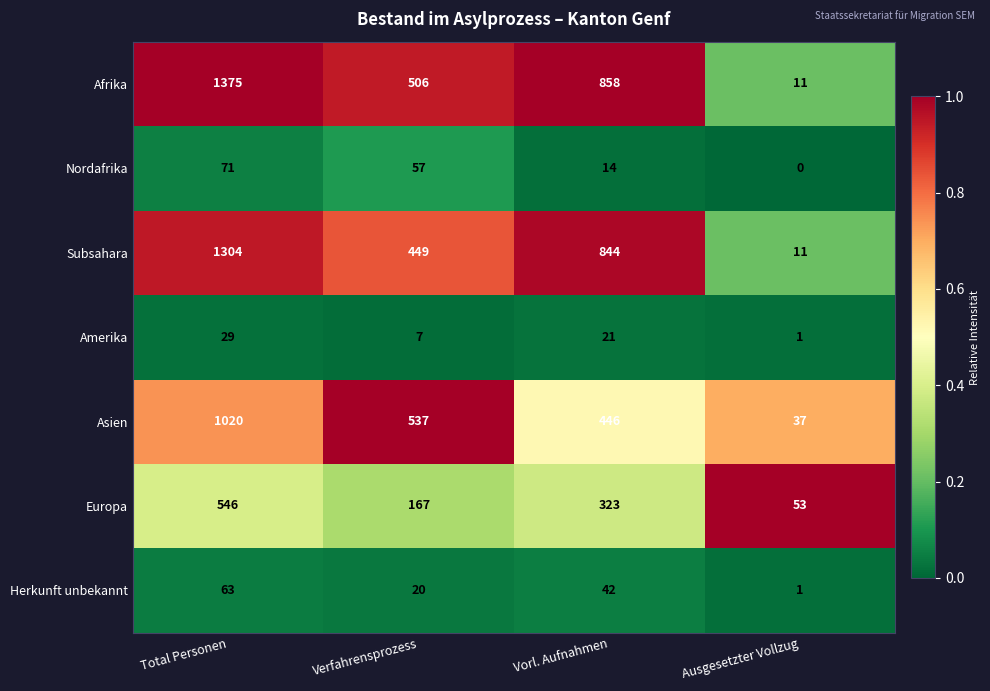

Between Total Personen and Ausgesetzter Vollzug, which series saw the biggest shift?

Afrika